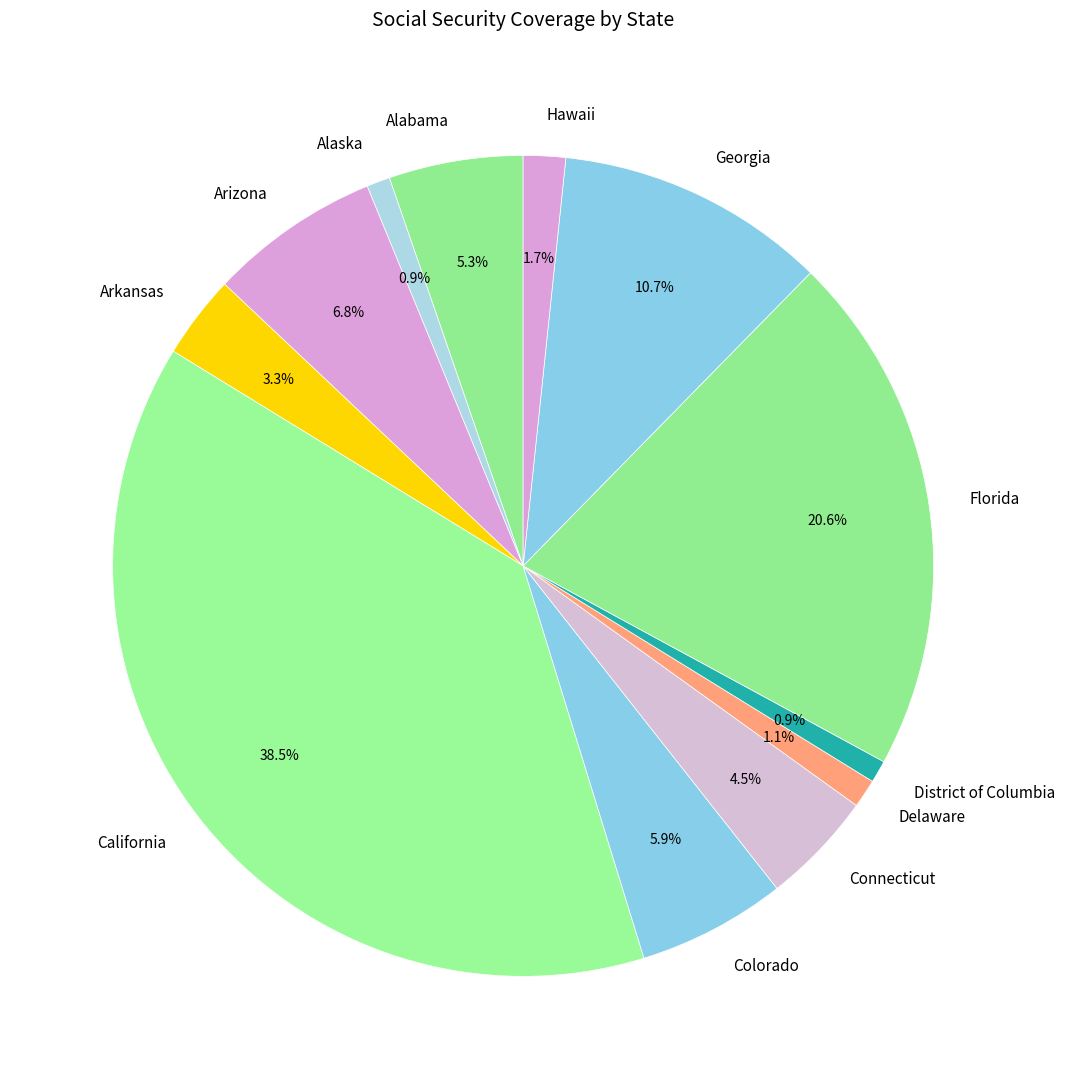

To the nearest percent, what is the difference between the largest and smallest slice percentages?

38%